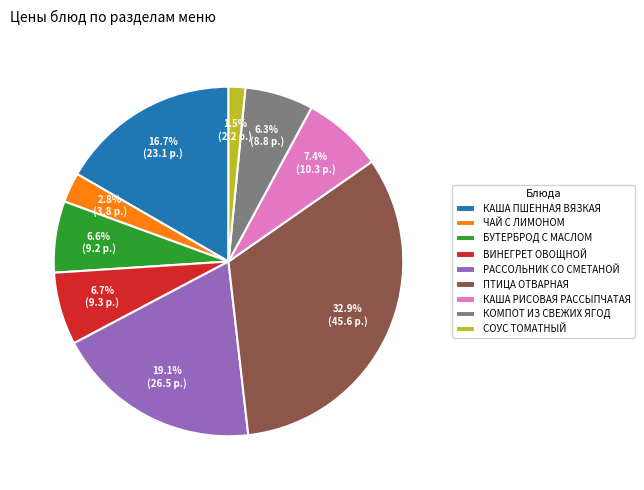

Is there a majority slice in this chart?

No